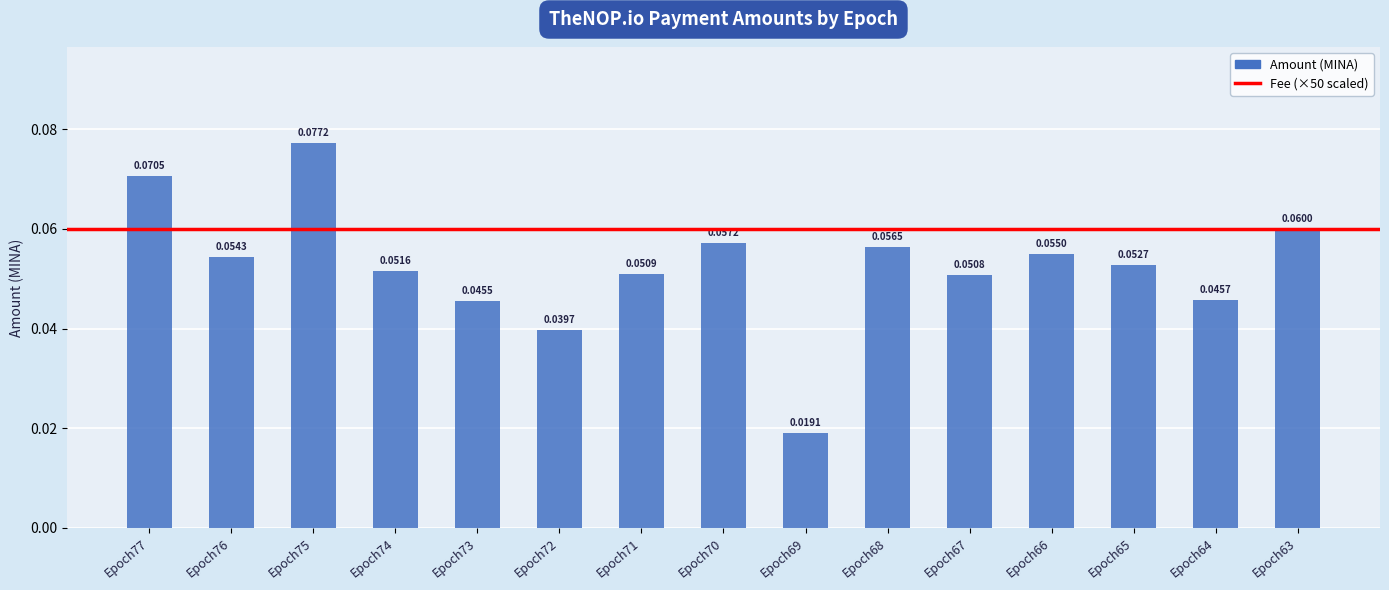

What is the sum of all values?

0.8